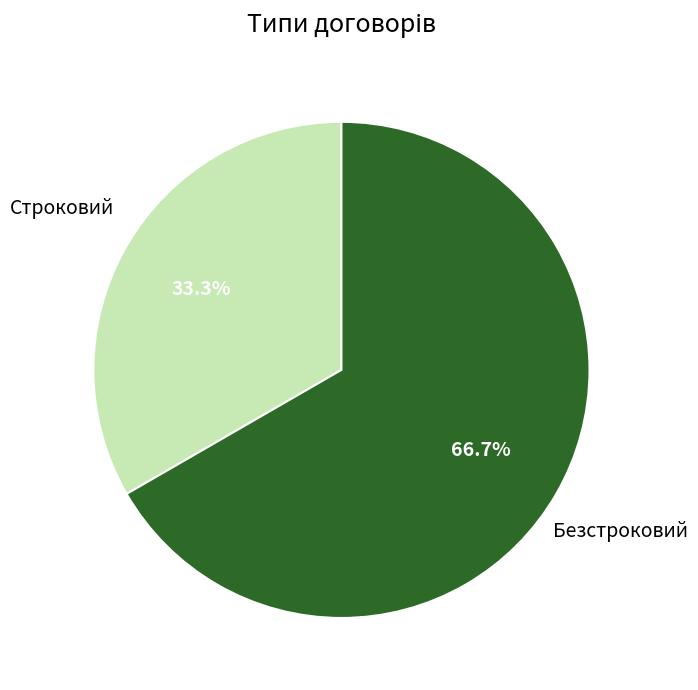

Is there a majority slice in this chart?

Yes